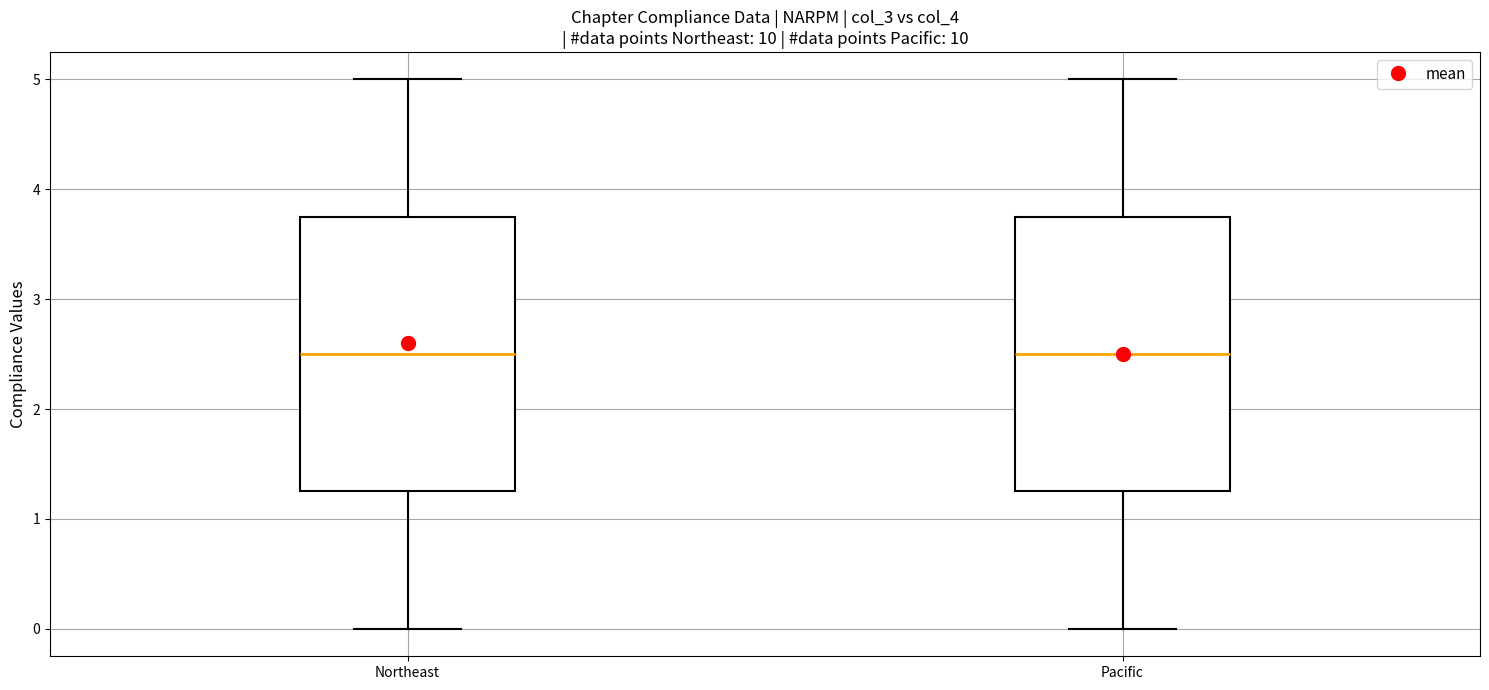

Reading left to right, transcribe this box plot: for each box, give where its median line is, the range the box spans, and where its two whiskers end, as read against the y-axis. The values are not printed on the chart, so give them approximately, as read against the axis.

Northeast: median 2.5, box 1.3 to 3.8, whiskers 0.0 to 5.0
Pacific: median 2.5, box 1.3 to 3.8, whiskers 0.0 to 5.0